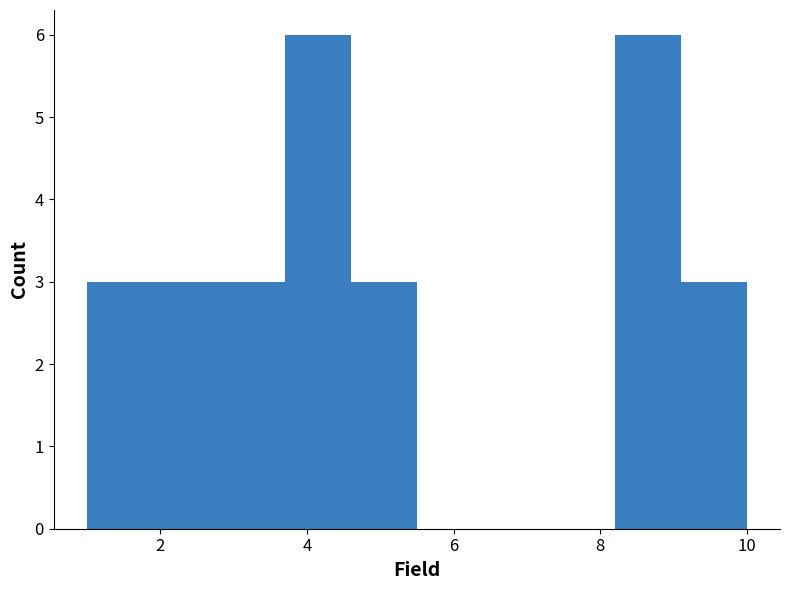

Reading left to right, transcribe this chart: for each bar, give the range it covers on the x-axis and its height. Neither the bar edges nor the heights are printed on the chart, so give them approximately, as read against the axes.

1.0 to 1.9: 3
1.9 to 2.8: 3
2.8 to 3.7: 3
3.7 to 4.6: 6
4.6 to 5.5: 3
5.5 to 6.4: 0
6.4 to 7.3: 0
7.3 to 8.2: 0
8.2 to 9.1: 6
9.1 to 10.0: 3